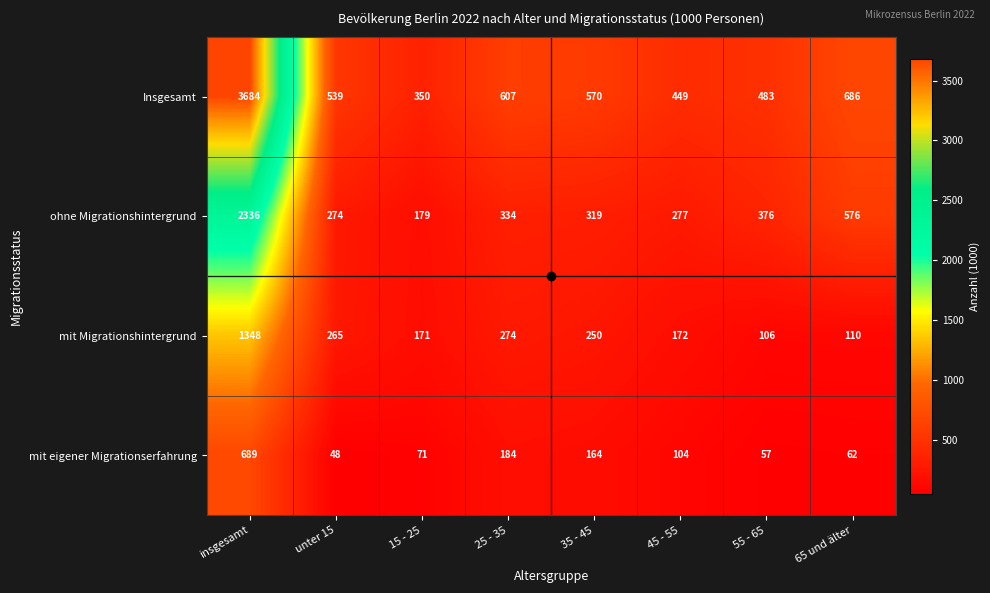

Which series has the largest range (max minus min)?

Insgesamt